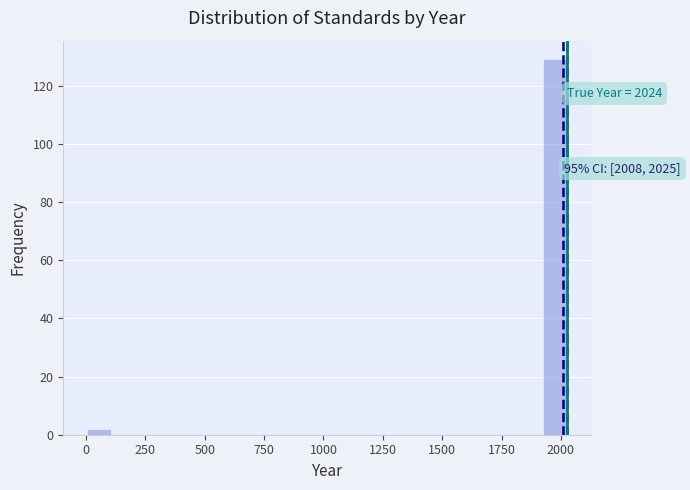

Read against the x-axis, roughly where is the centre of the tallest bar?

1950